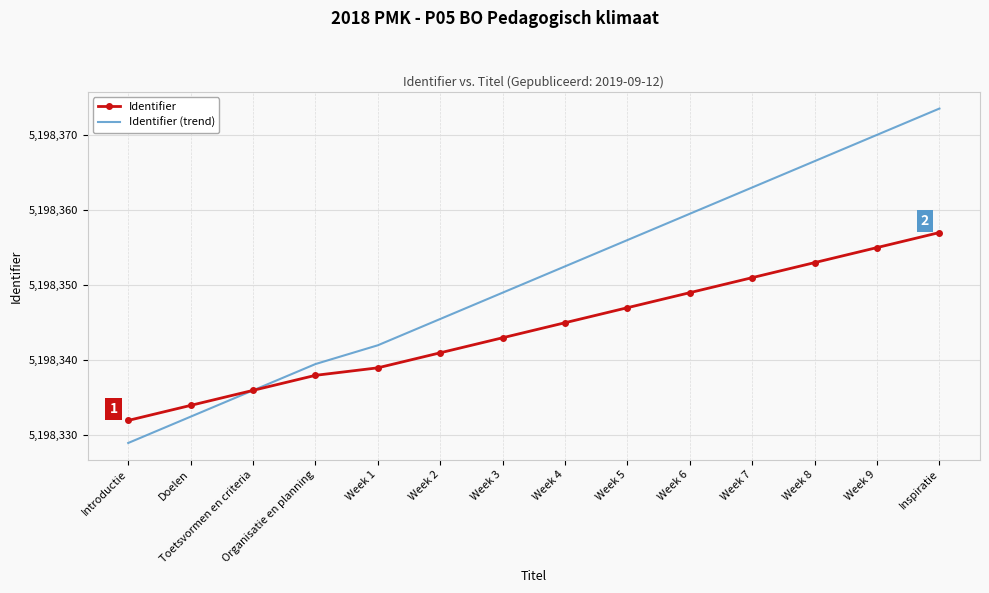

Between Organisatie en planning and Inspiratie, which series saw the biggest shift?

Identifier (trend)